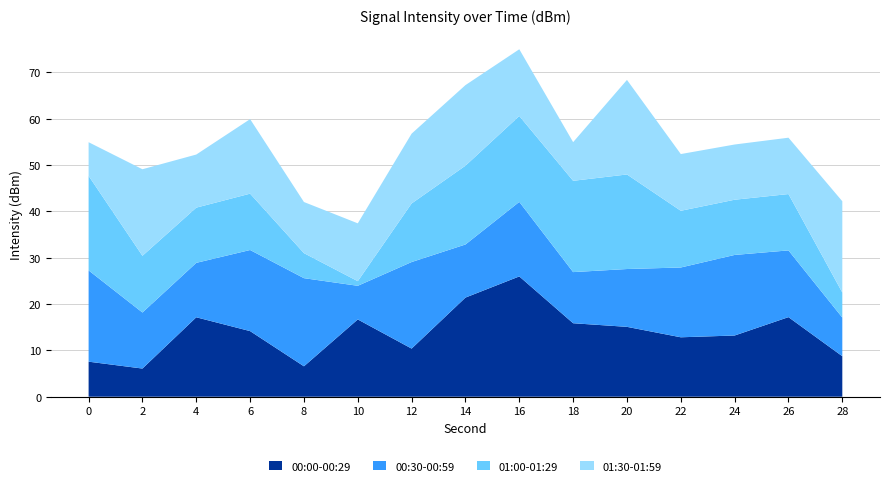

At which category is the sum across all series the highest?

16